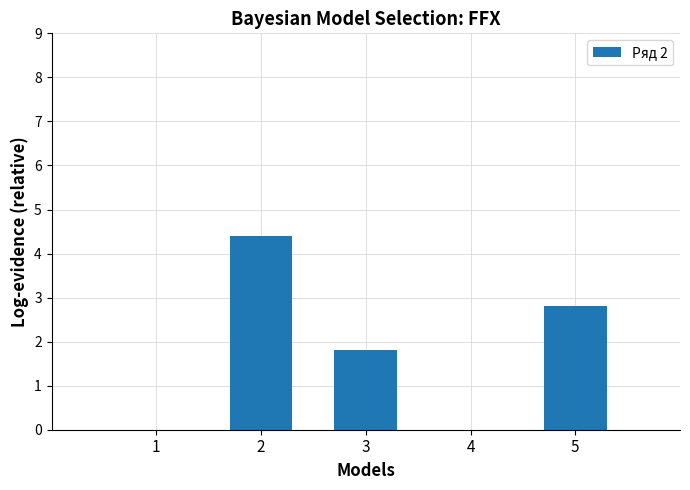

What is the maximum value shown in the chart?

4.4